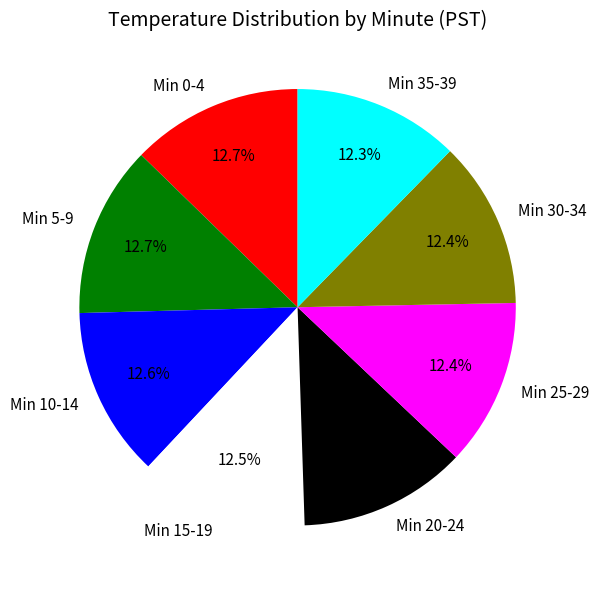

How many segments does this pie chart have?

8